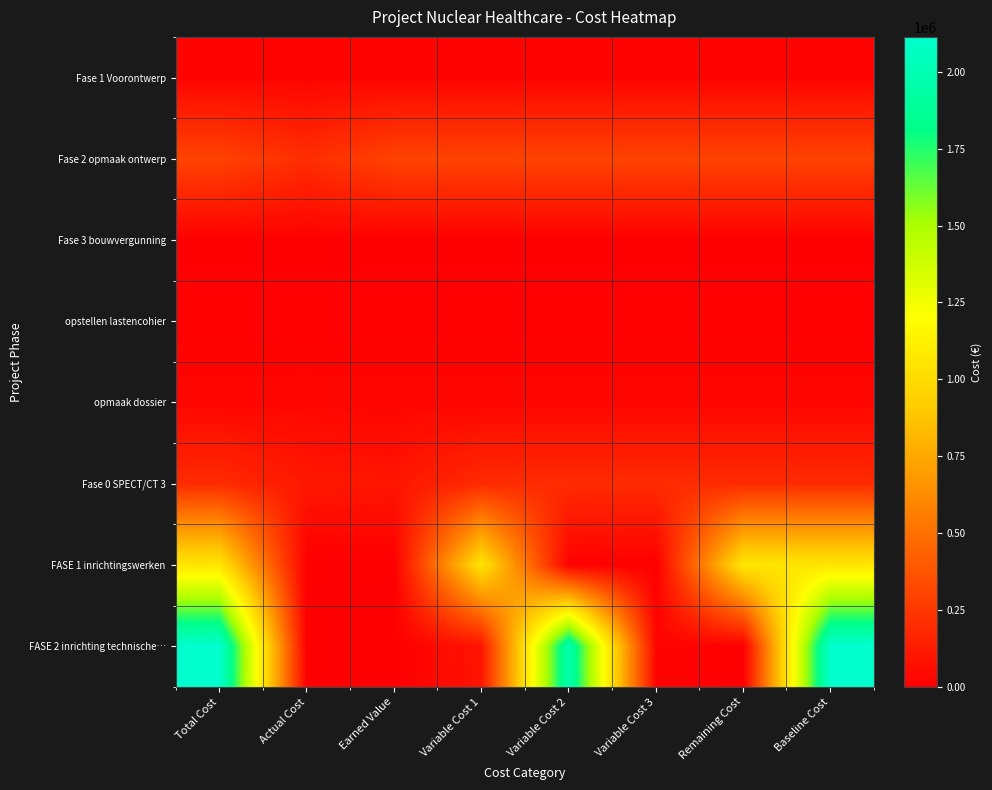

At which category does the chart reach its peak across all series?

Total Cost